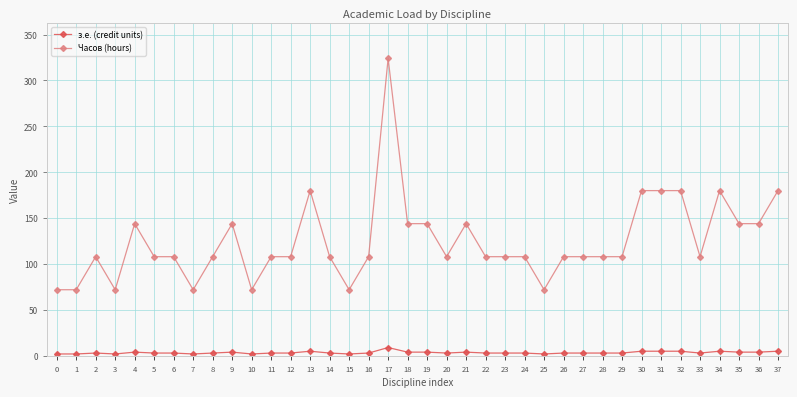

Is it true that Часов (hours) equals 72 at 33?

False